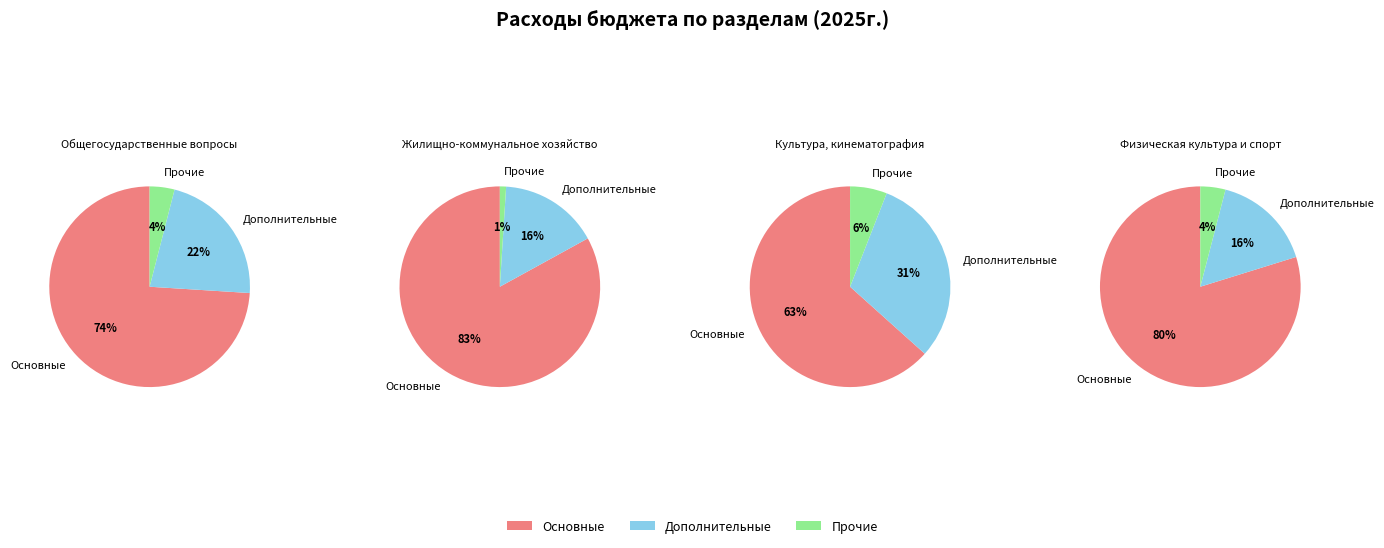

How much of the chart is everything except Культура, кинематография?

63.1%